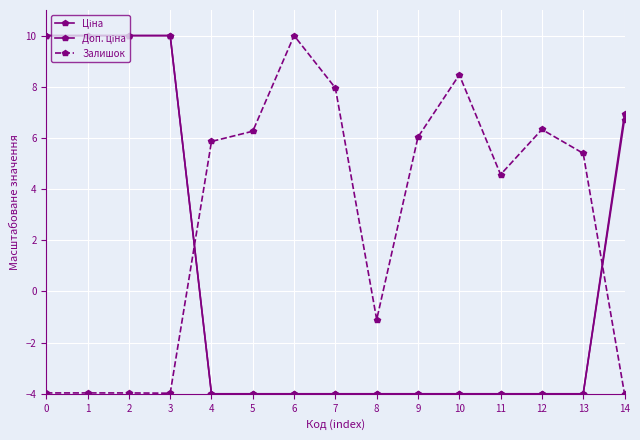

Does the chart have visible grid lines?

Yes